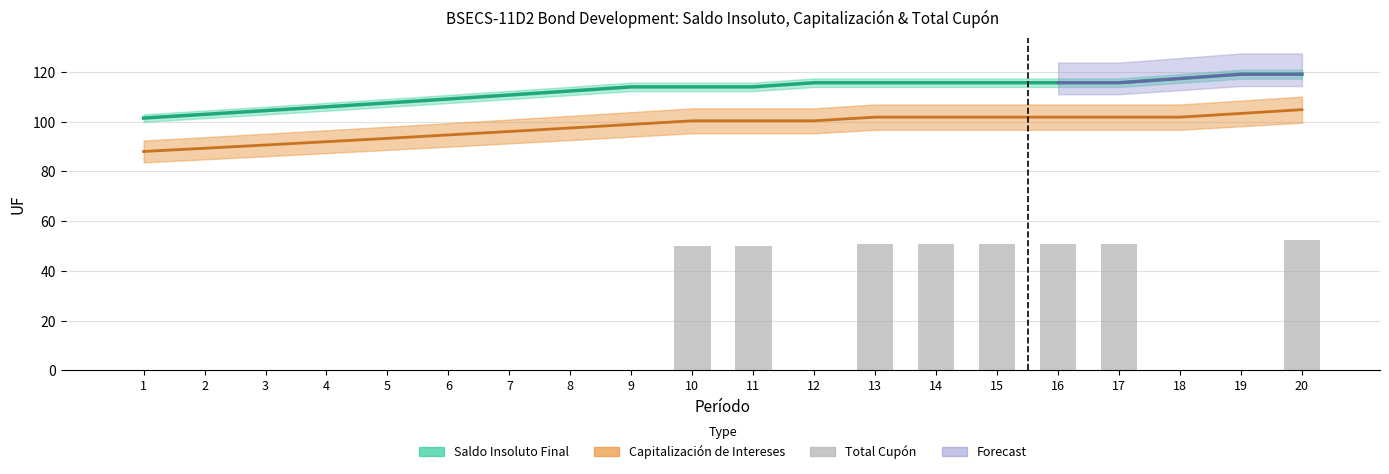

Which series has the widest spread of values?

Total cupón